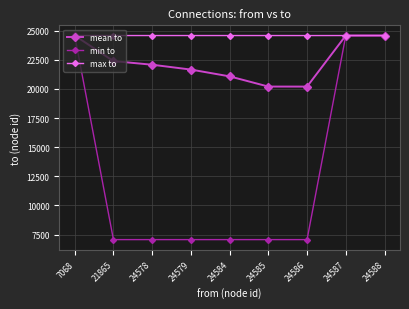

What is the difference between the highest and lowest values at 7068?

2.0